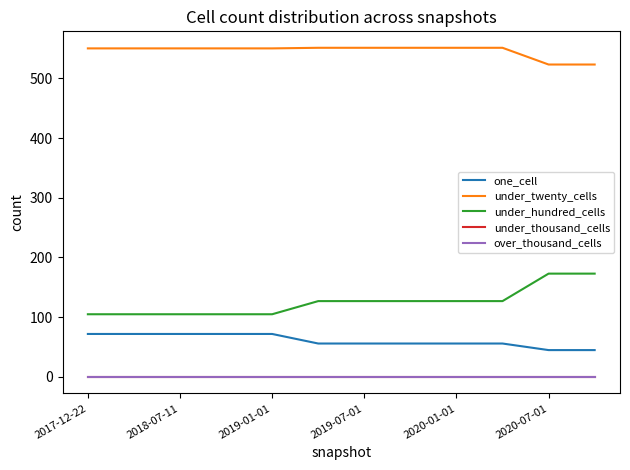

How many lines are shown in the chart?

5